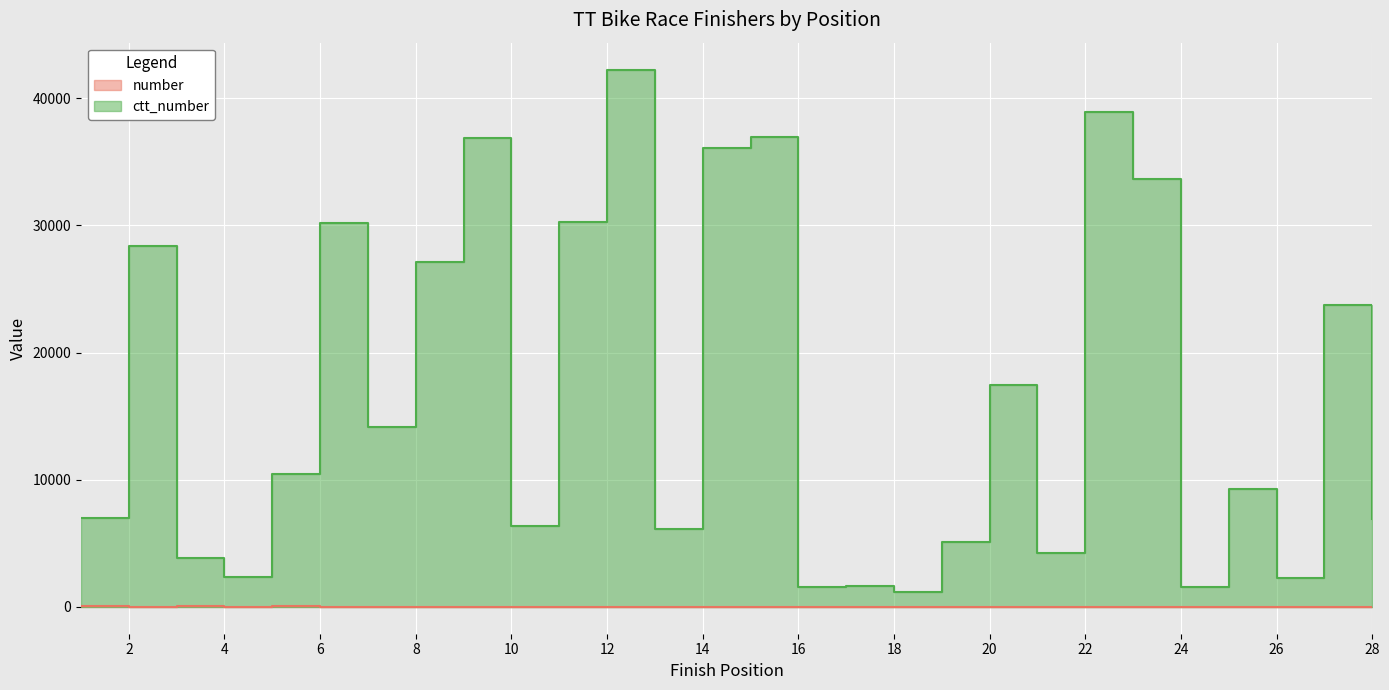

What is the sum of all ctt_number values?

465792